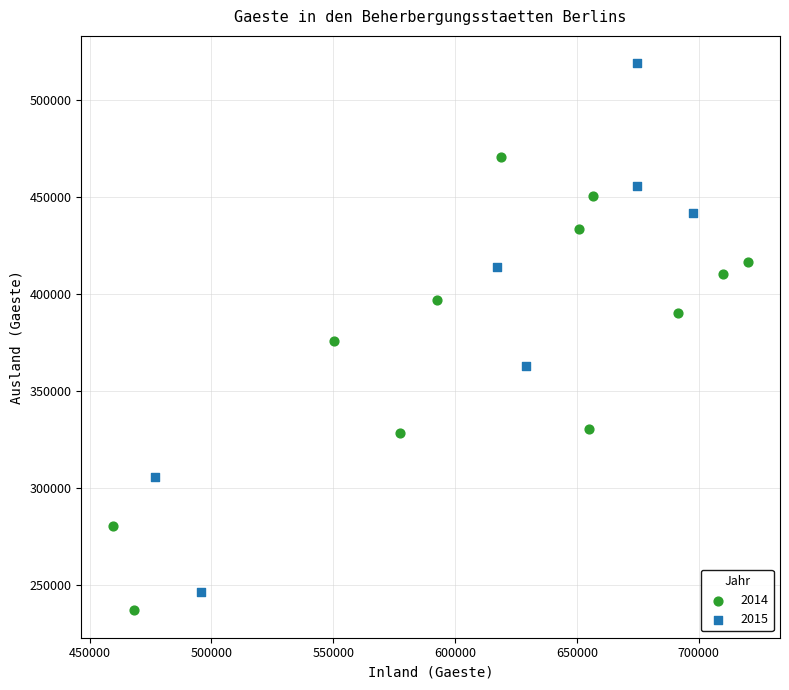

What are all the series names shown in the legend?

2014, 2015